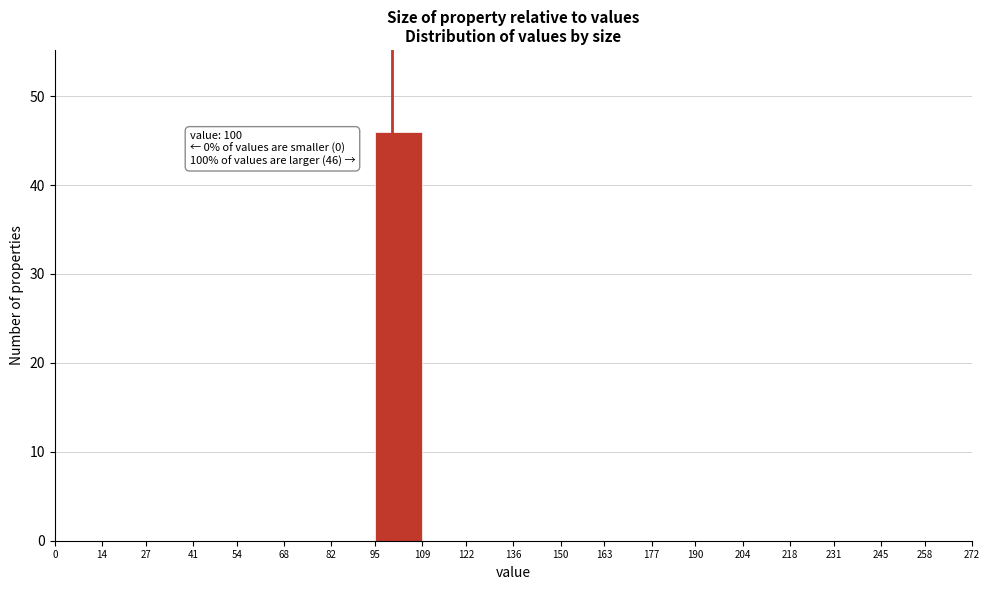

Which range on the x-axis has the tallest bar?

95 to 109